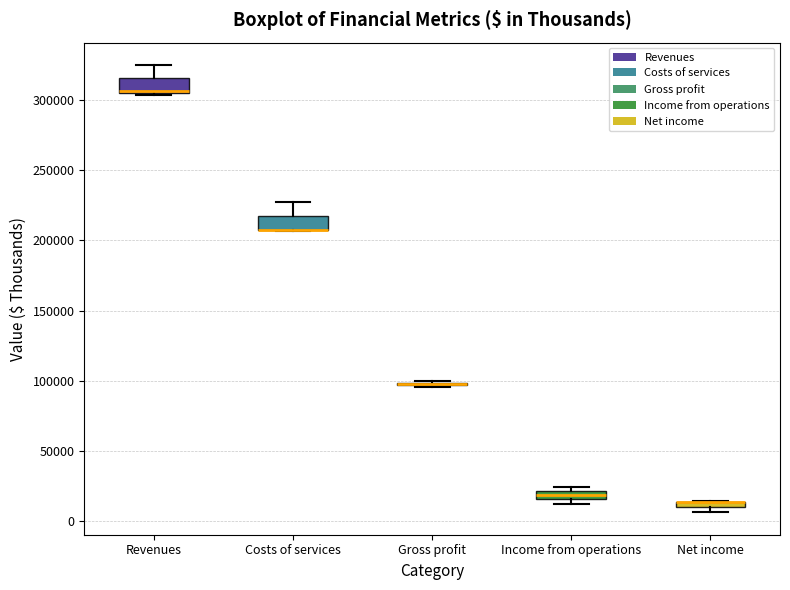

Where is the upper edge of the box for Income from operations on the y-axis? The values are not printed on the chart, so give them approximately, as read against the axis.

20000